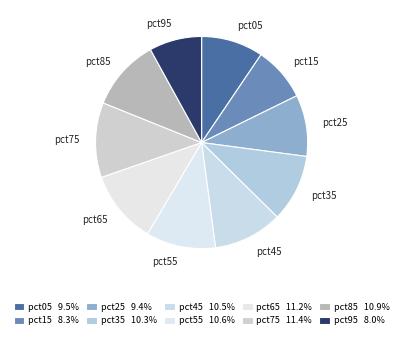

How many segments does this pie chart have?

10